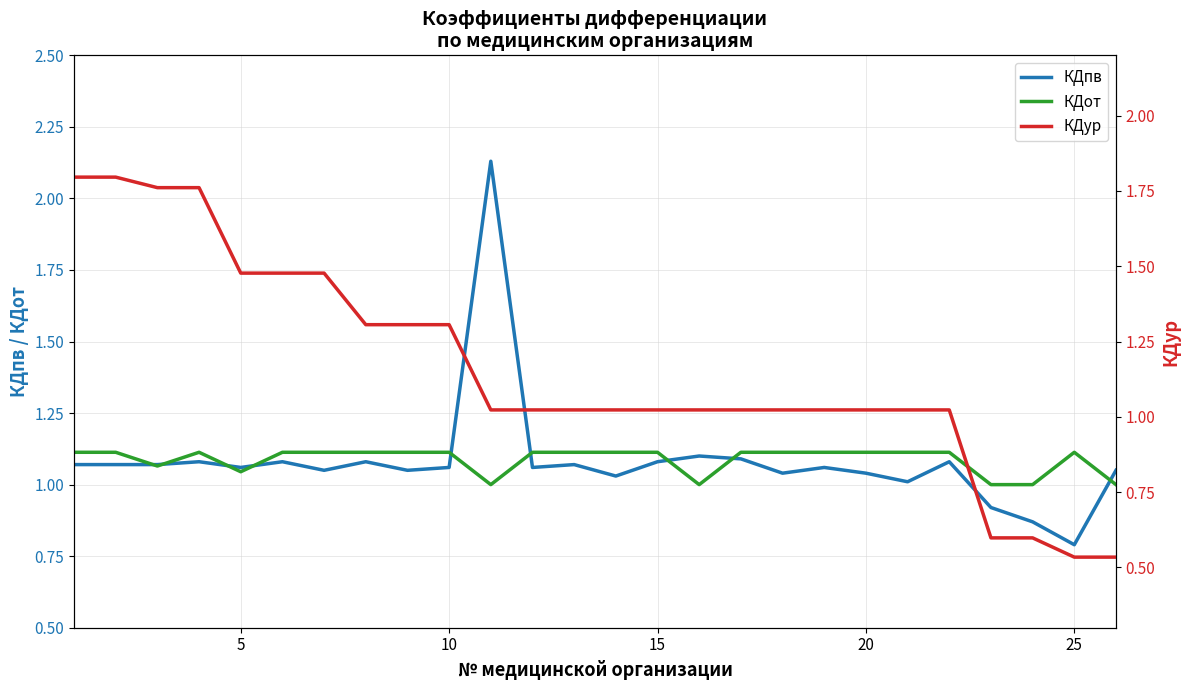

What are all the series names shown in the legend?

КДпв, КДот, КДур